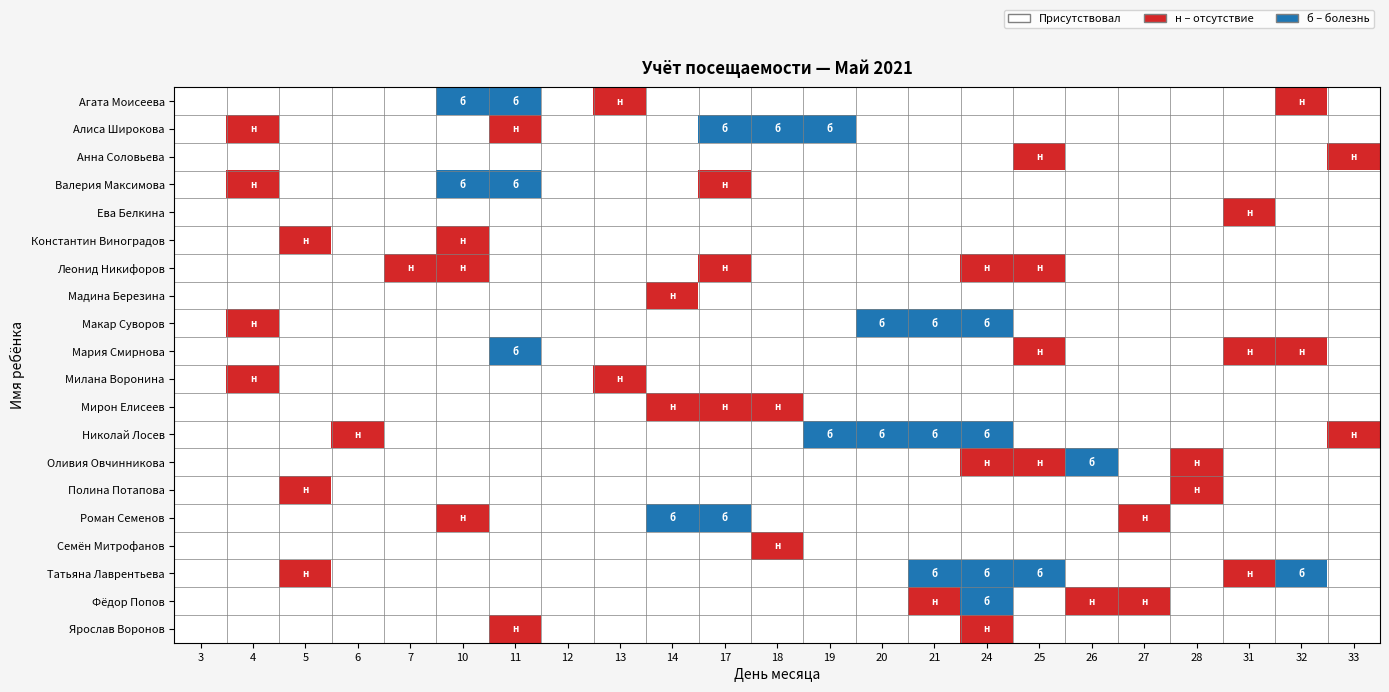

At how many categories does at least one series exceed 1?

12